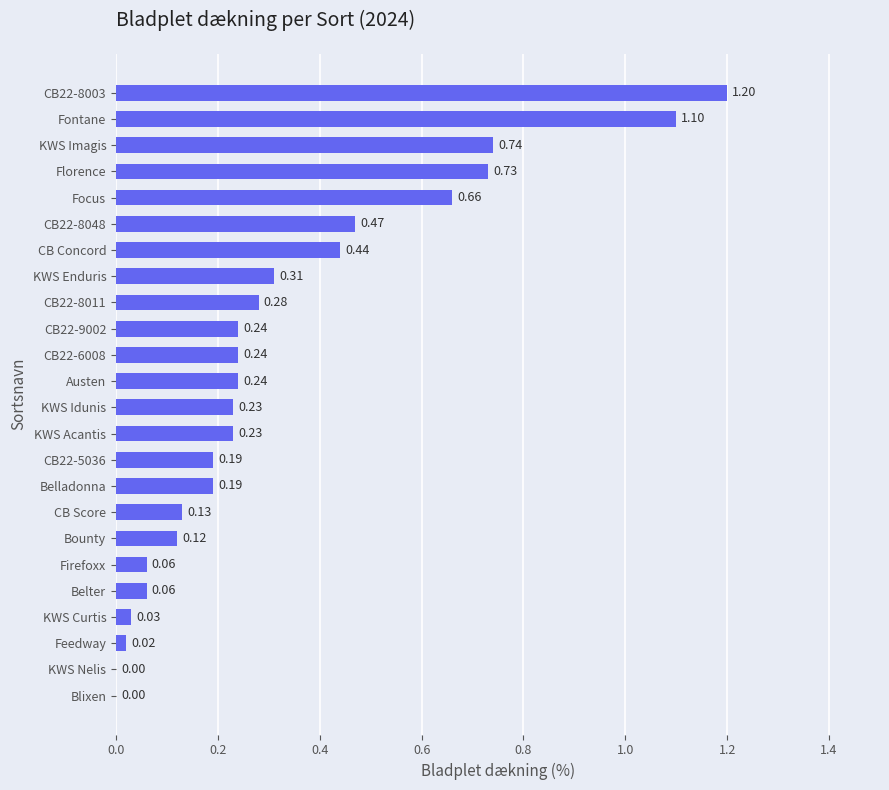

Which has a higher value, Focus or Belladonna?

Focus